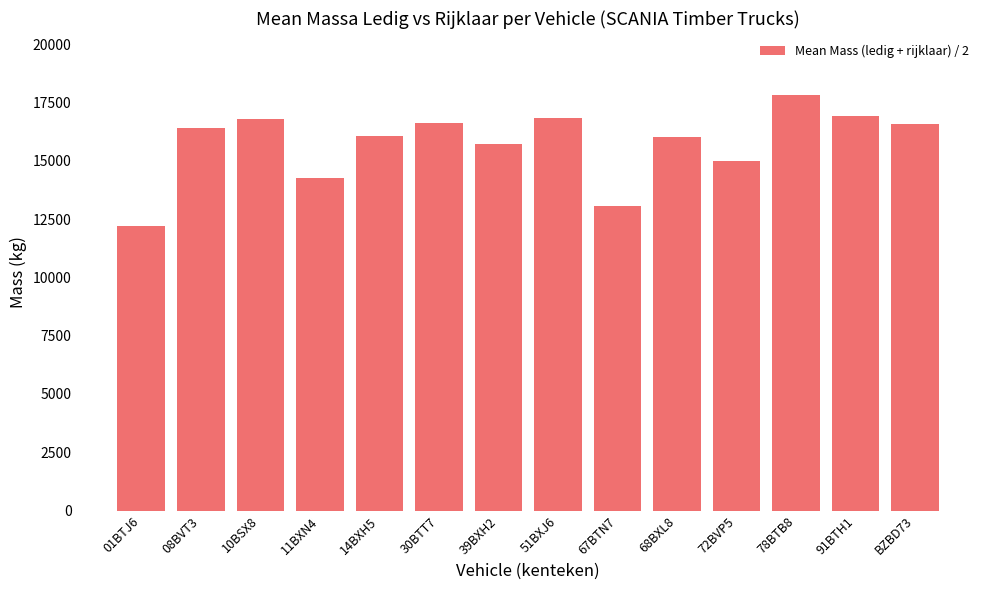

Are the bars horizontal?

No